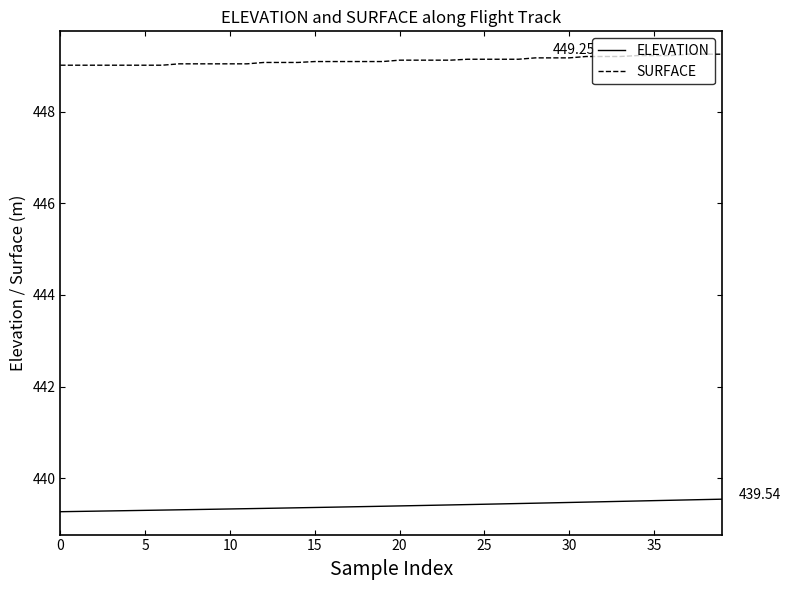

List the series in order of their peak value, highest first.

SURFACE, ELEVATION